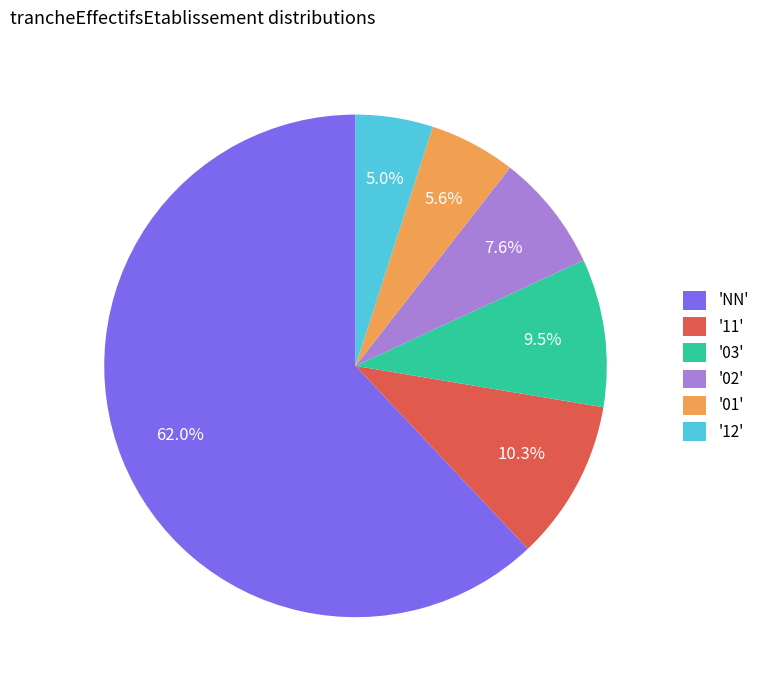

Rank the categories by value from lowest to highest.

'12', '01', '02', '03', '11', 'NN'